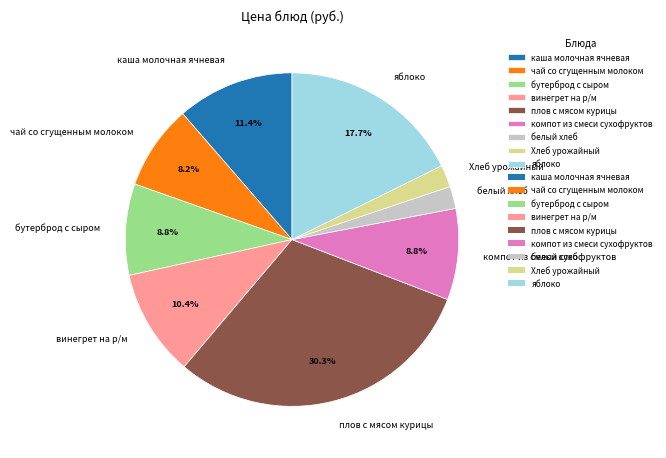

How many segments does this pie chart have?

9